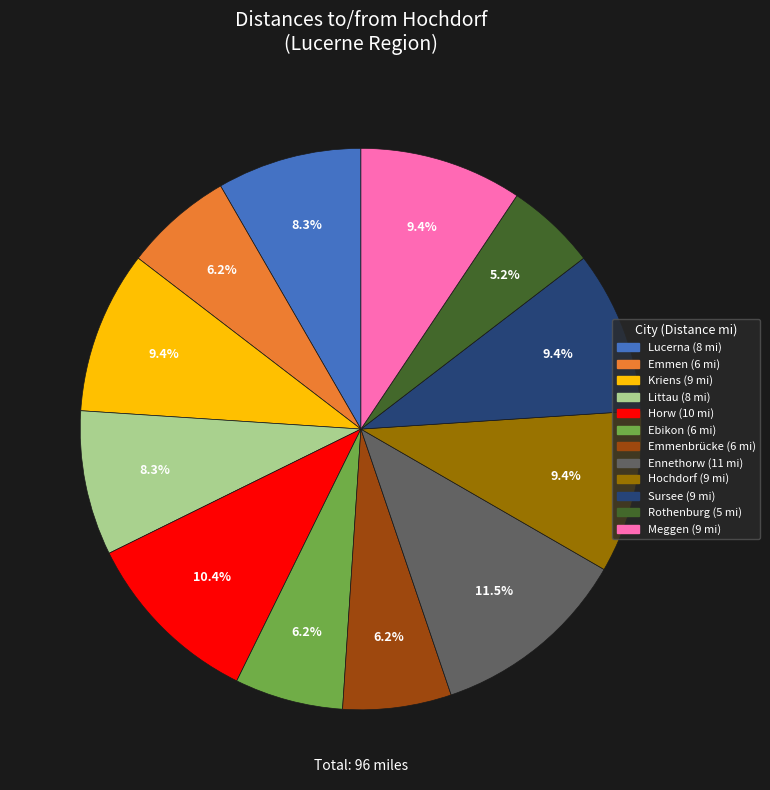

Is there any slice that represents more than half of the pie?

No